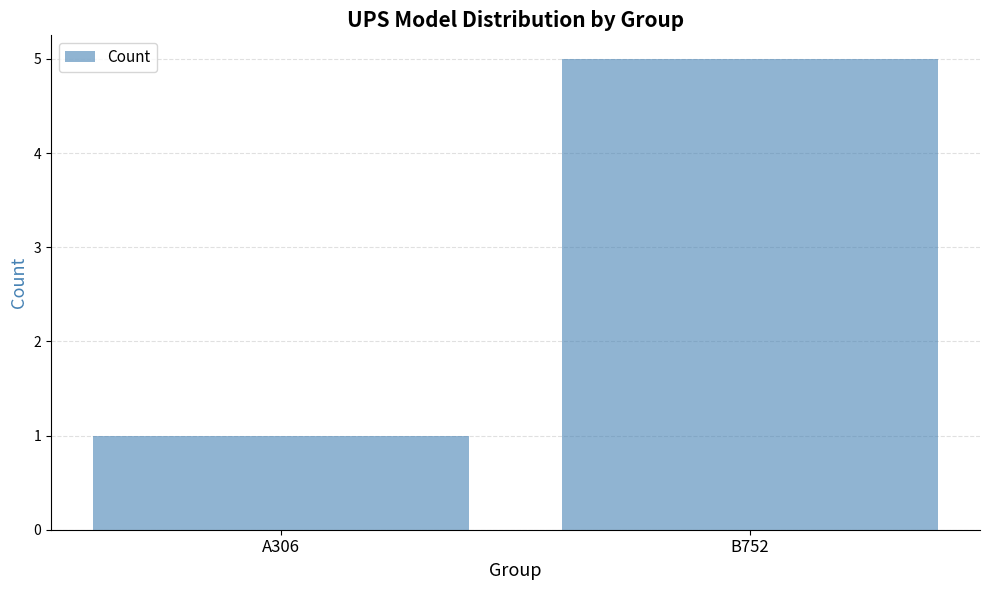

Between A306 and B752, which is larger?

B752